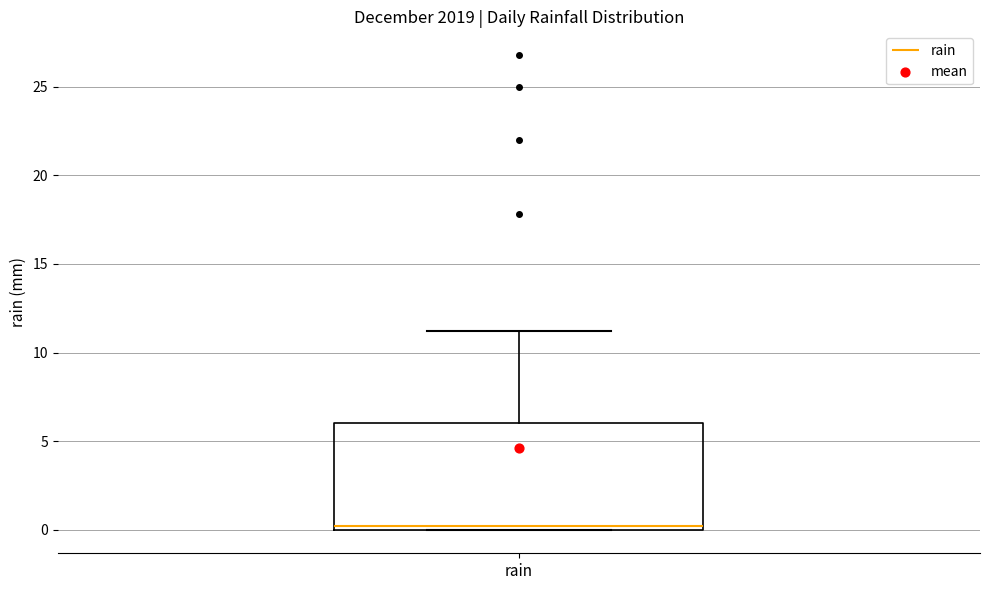

Read this box plot against the y-axis: the position of the median line, the range covered by the box, and the ends of both whiskers. The values are not printed on the chart, so give them approximately, as read against the axis.

median 0 (just above the box's lower edge), box 0 to 6, whiskers 0 to 11